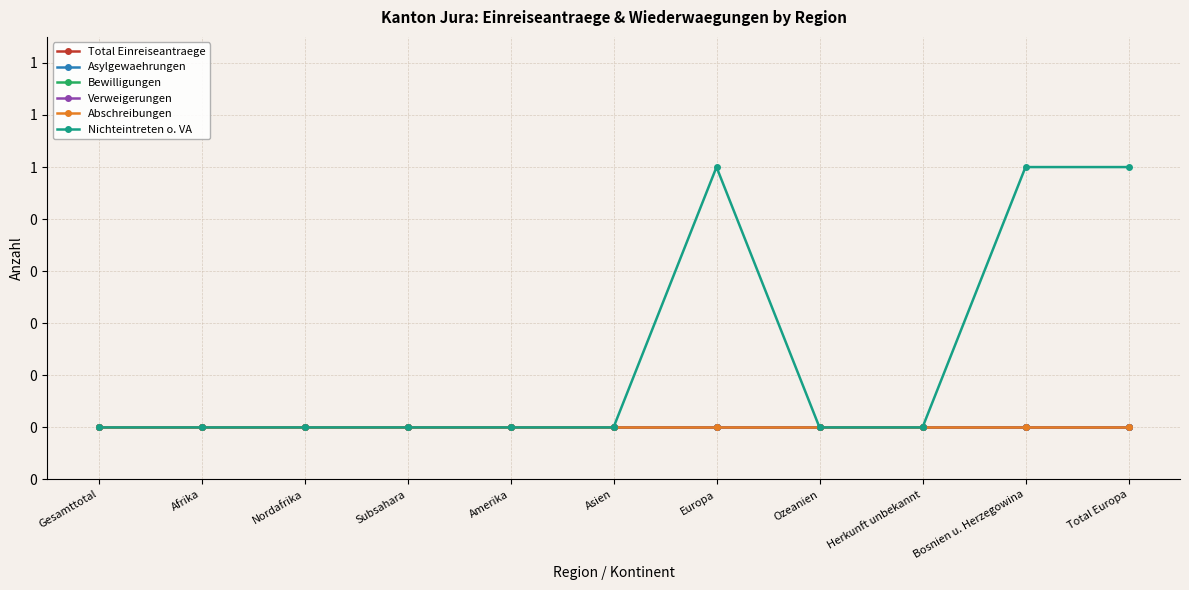

True or false: Bewilligungen and Verweigerungen cross at least once.

False